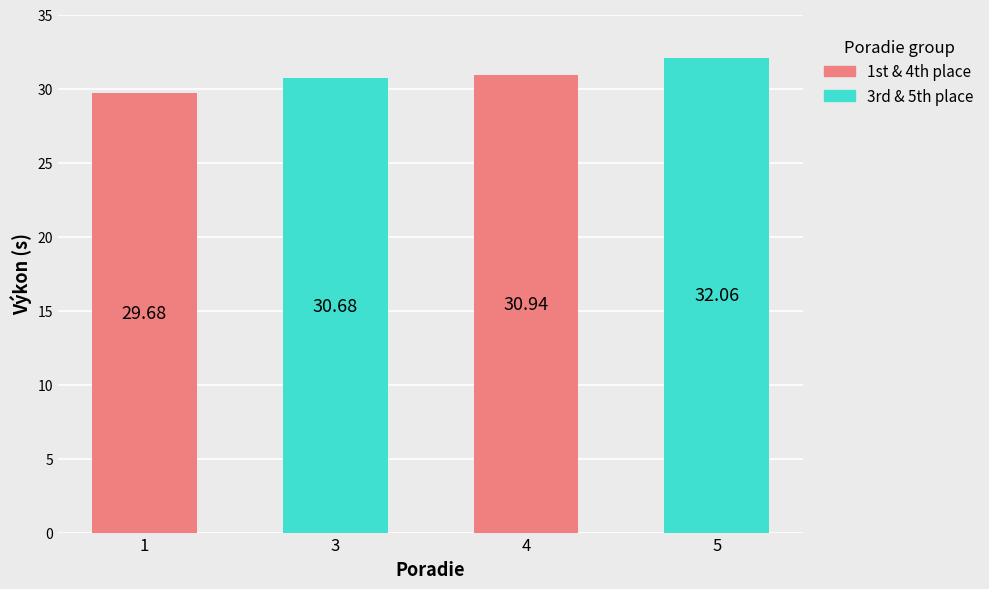

What value does the data have at 4?

30.9